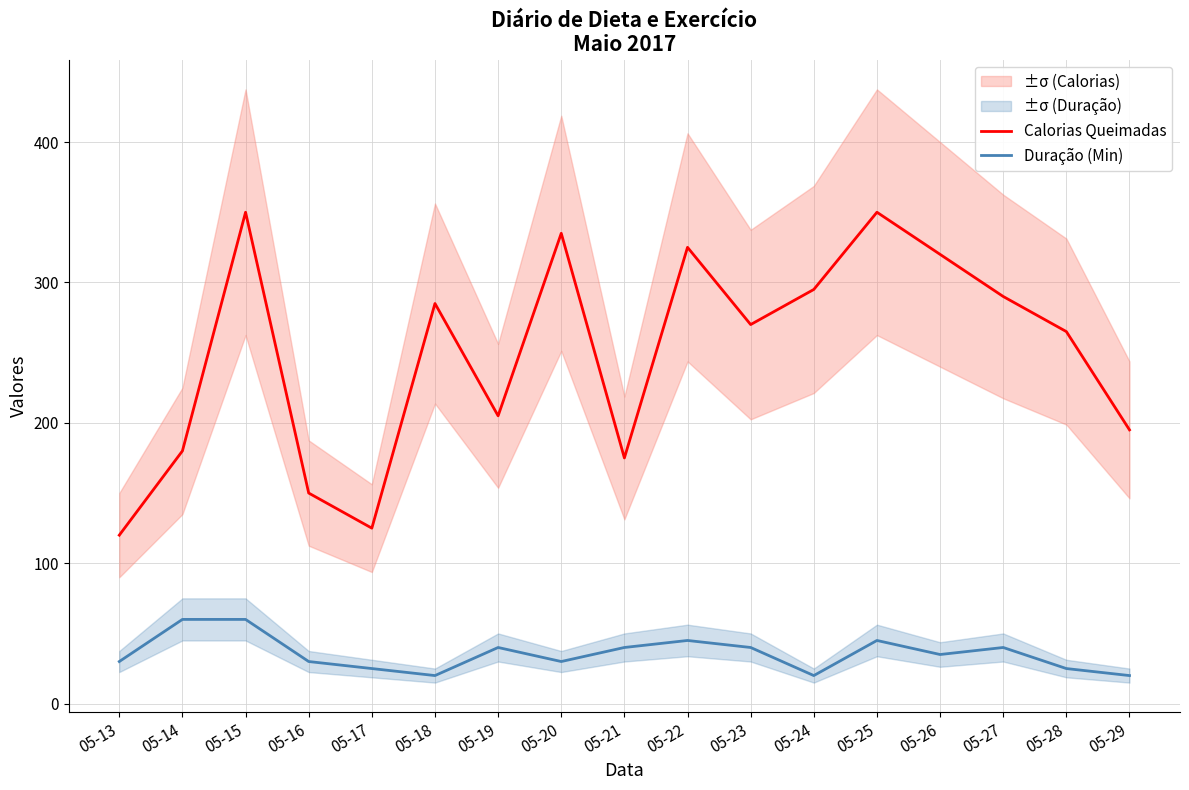

True or false: Calorias Queimadas and Duração (Min) cross at least once.

False